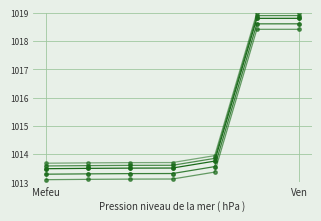

Does the chart display data point markers on the line(s)?

Yes